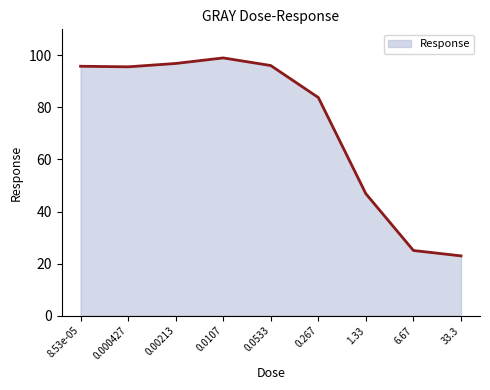

What is the ratio of the value at 33.3 to the value at 0.000427?

0.2